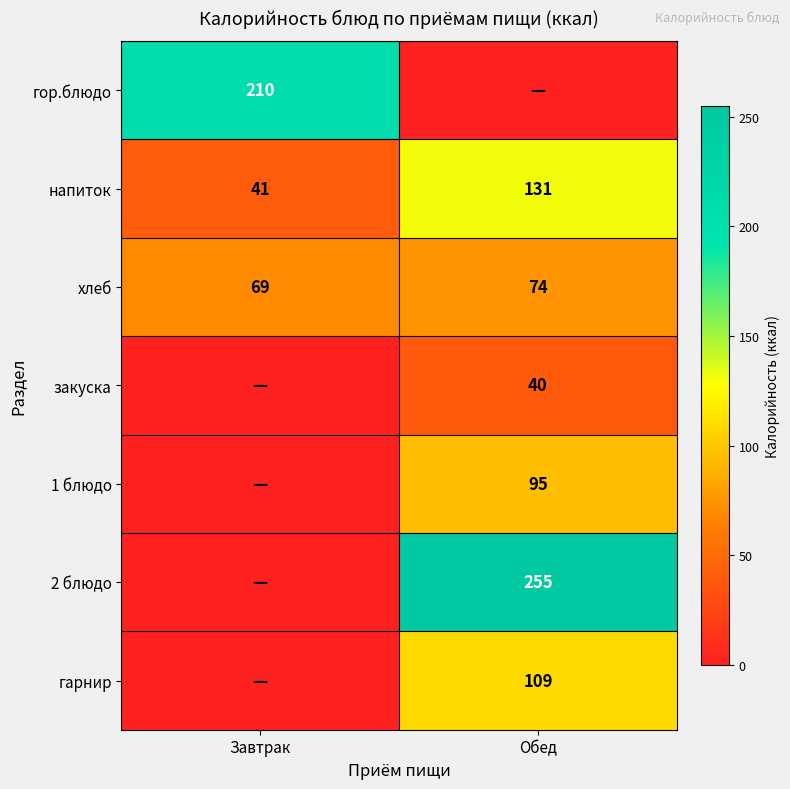

At how many categories does at least one series exceed 238?

1